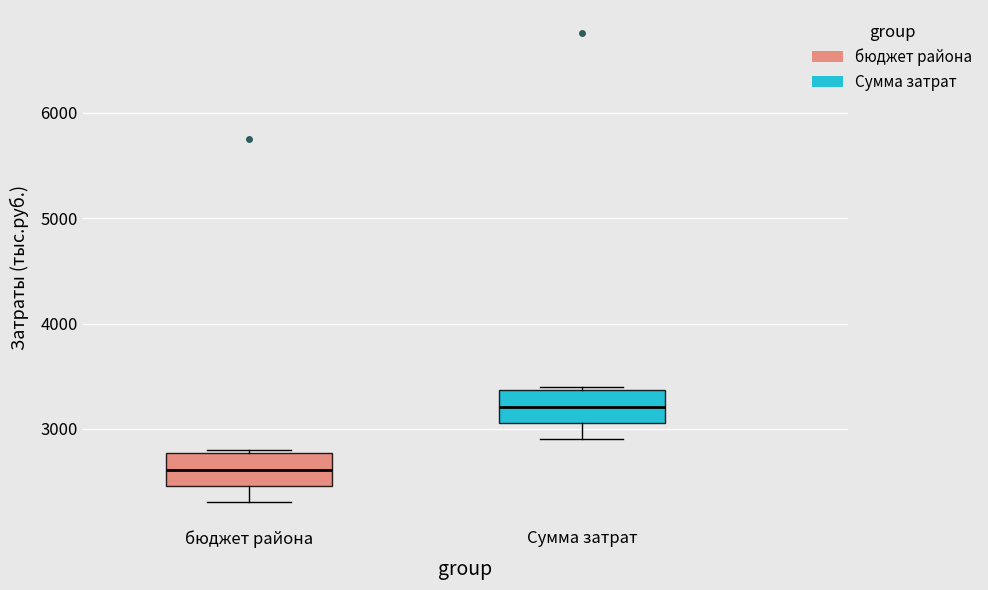

Reading left to right, read every box against the y-axis: the position of its median line, the range the box covers, and the ends of its whiskers. The values are not printed on the chart, so give them approximately, as read against the axis.

бюджет района: median 2600, box 2500 to 2800, whiskers 2300 to 2800 (just above the box's upper edge)
Сумма затрат: median 3200, box 3100 to 3400, whiskers 2900 to 3400 (just above the box's upper edge)